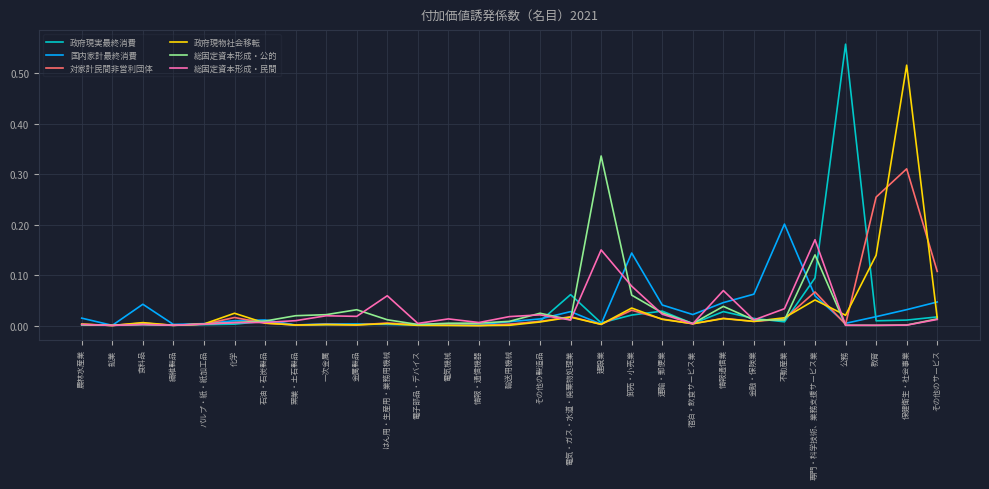

At which category is the sum across all series the highest?

保健衛生・社会事業